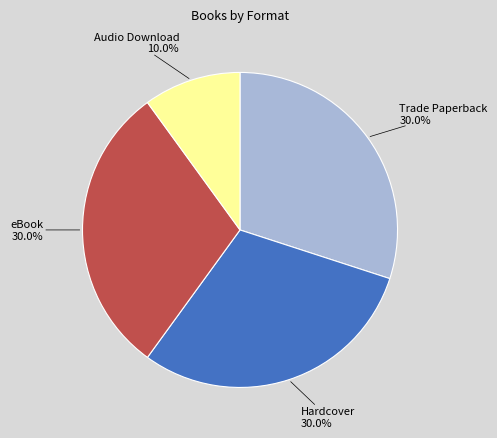

Is there a majority slice in this chart?

No